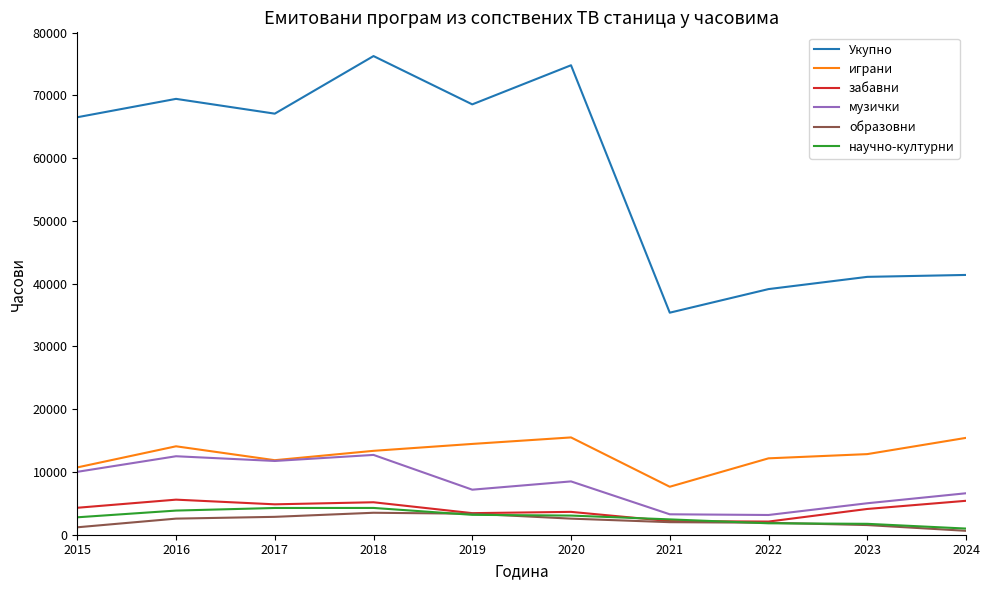

Which series has the largest total across all categories?

Укупно